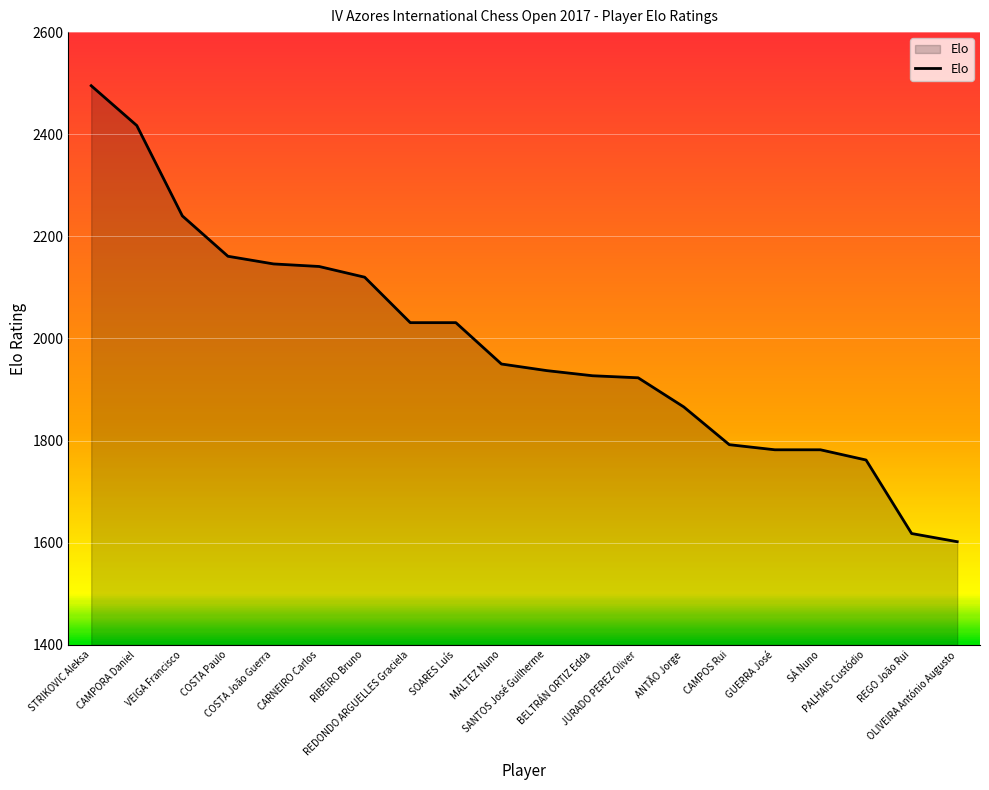

True or false: the data shows 2120 at RIBEIRO Bruno.

True